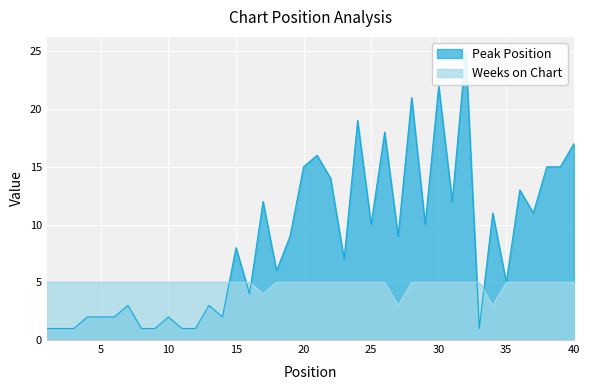

Which has a higher value, 31 or 4?

31